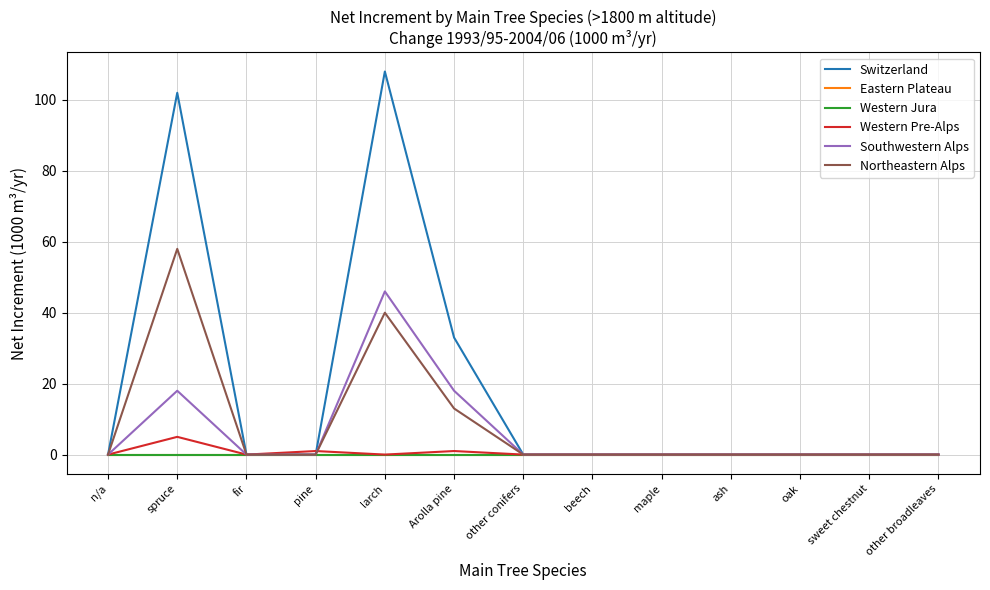

The Northeastern Alps series shows 0 at ash. True or false?

True